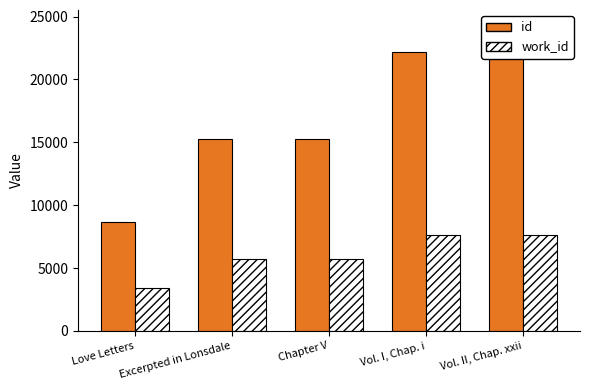

What is the minimum value for id?

8658